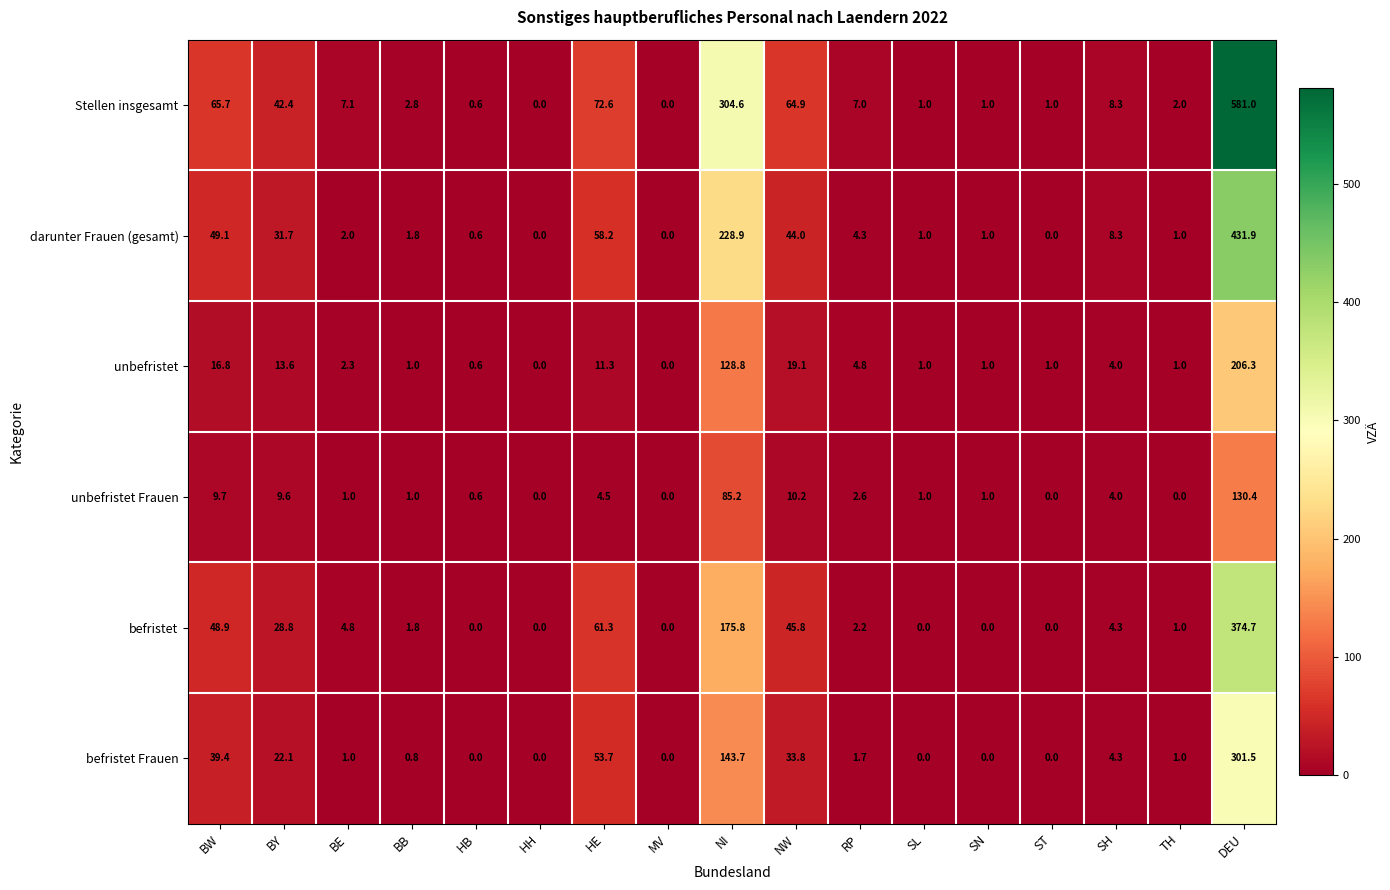

Rank the series by their maximum value, from lowest to highest.

unbefristet Frauen, unbefristet, befristet Frauen, befristet, darunter Frauen (gesamt), Stellen insgesamt